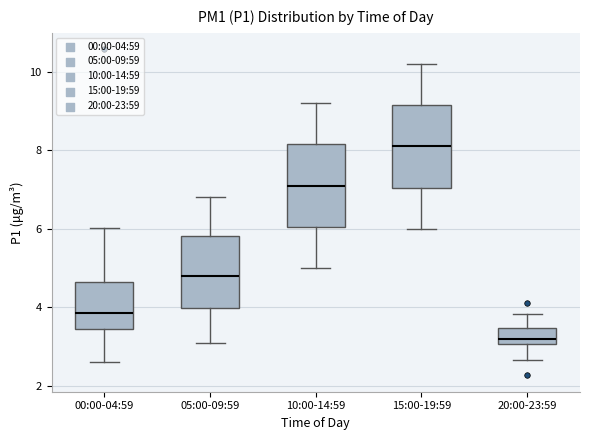

Which box's median line is the lowest?

20:00-23:59